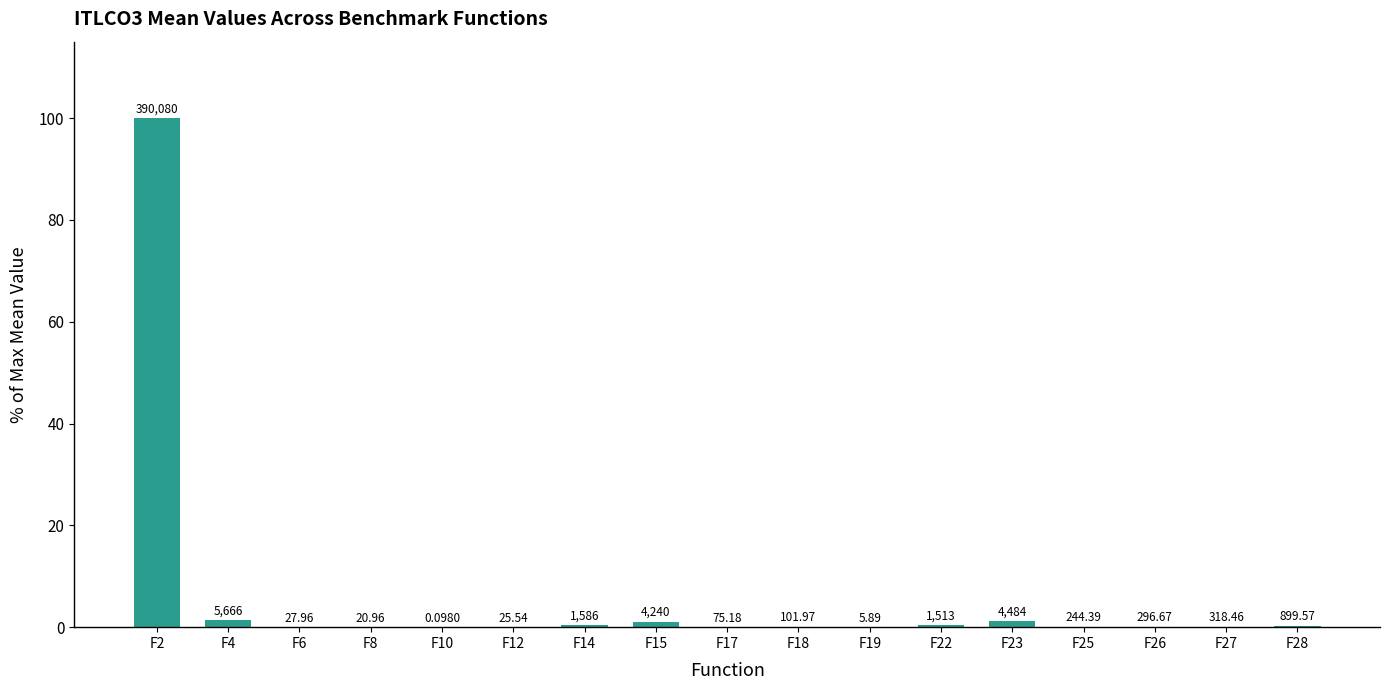

Reading left to right, transcribe all the data shown in this chart.

100.0	1.5	0.0	0.0	0.0	0.0	0.4	1.1	0.0	0.0	0.0	0.4	1.1	0.1	0.1	0.1	0.2